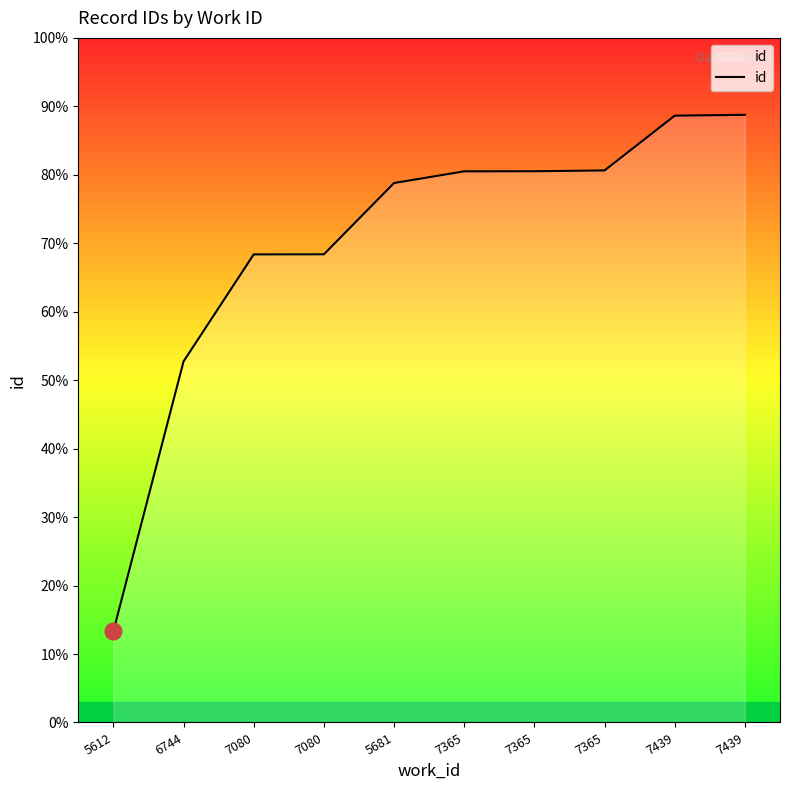

What is the change in value from 6744 to 7439?

+2702